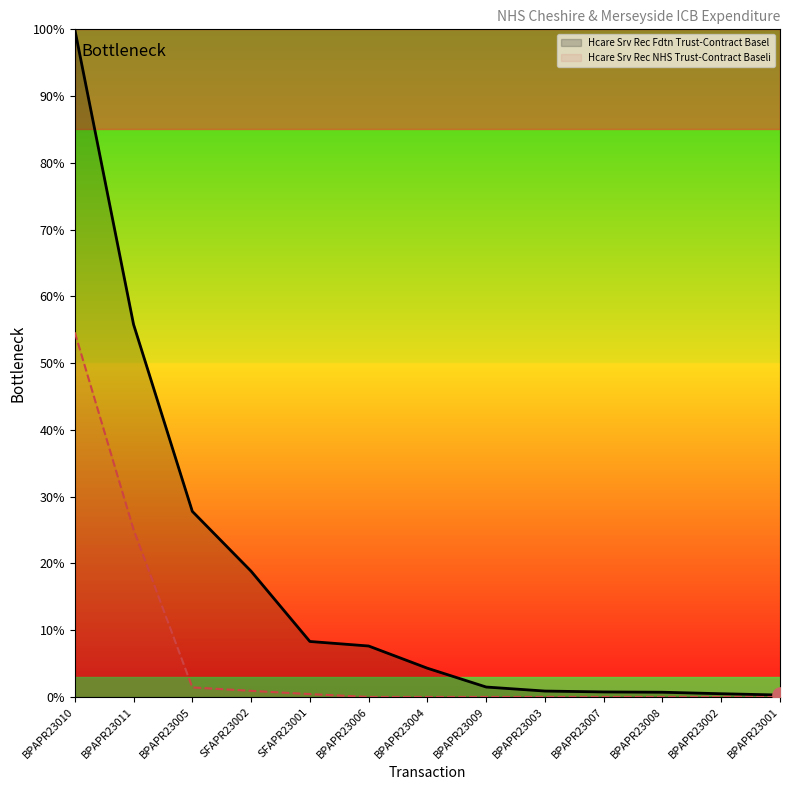

Is the value of Hcare Srv Rec NHS Trust-Contract Baseli at BPAPR23006 greater than the value of Hcare Srv Rec Fdtn Trust-Contract Basel at SFAPR23002?

No